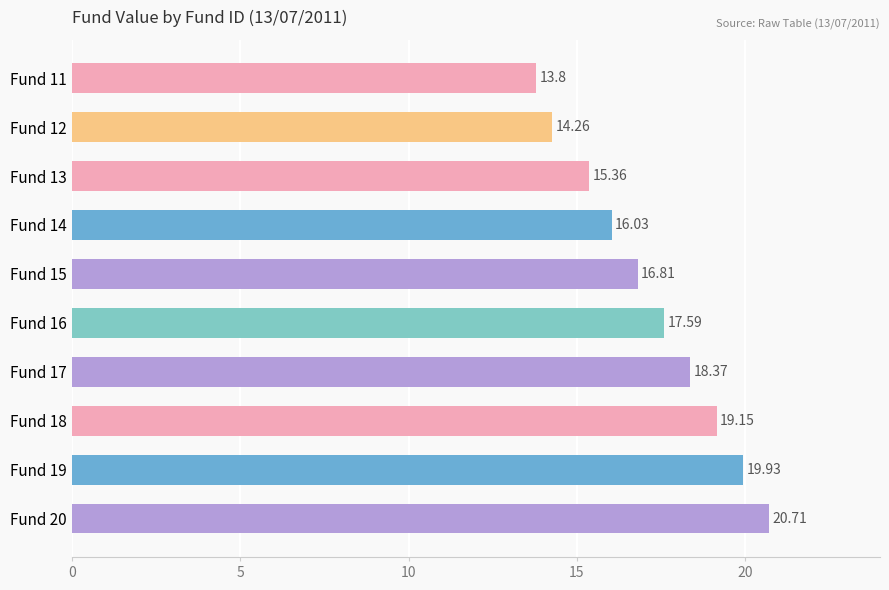

What is the difference between the maximum and minimum values?

6.9